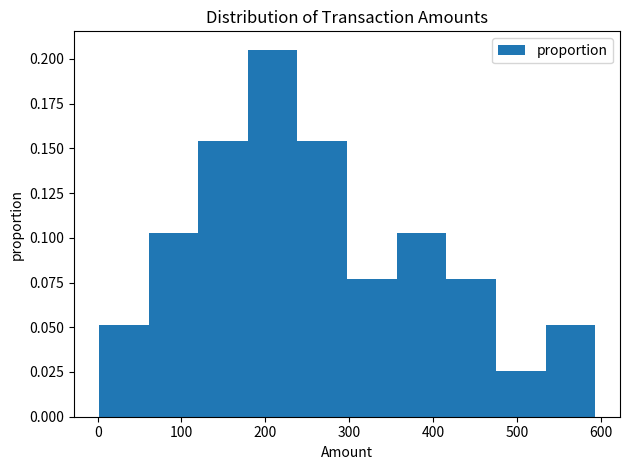

Reading left to right, transcribe this chart: for each bar, give the range it covers on the x-axis and its height. Neither the bar edges nor the heights are printed on the chart, so give them approximately, as read against the axes.

0 to 60: 0.050
60 to 120: 0.105
120 to 180: 0.155
180 to 240: 0.205
240 to 300: 0.155
300 to 360: 0.075
360 to 420: 0.105
420 to 480: 0.075
480 to 530: 0.025
530 to 590: 0.050